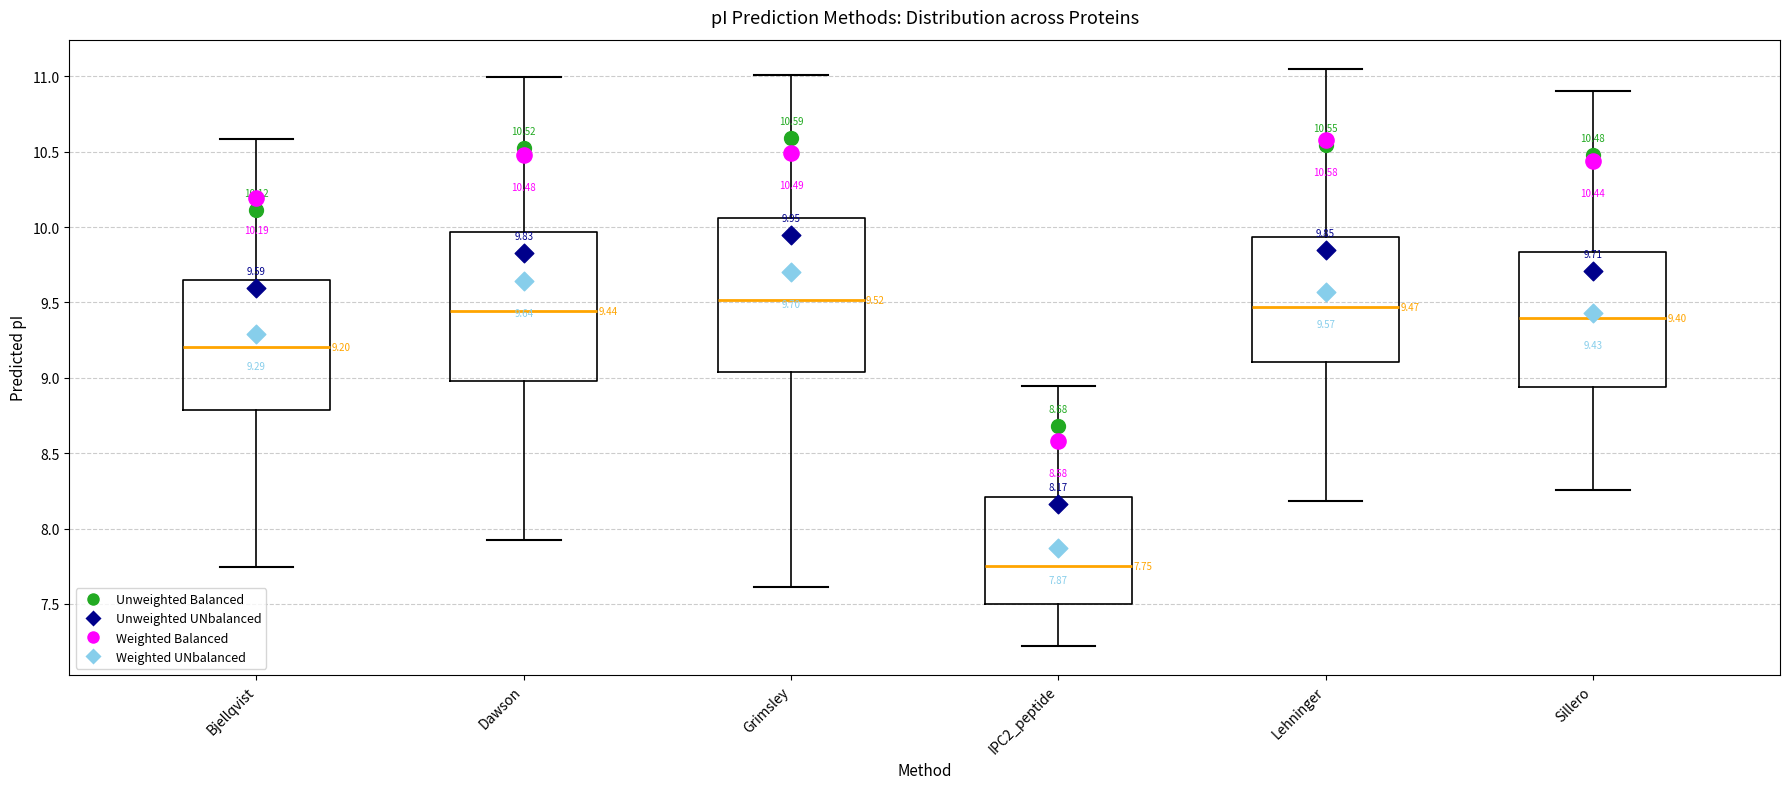

Which box's median line is the lowest?

IPC2_peptide